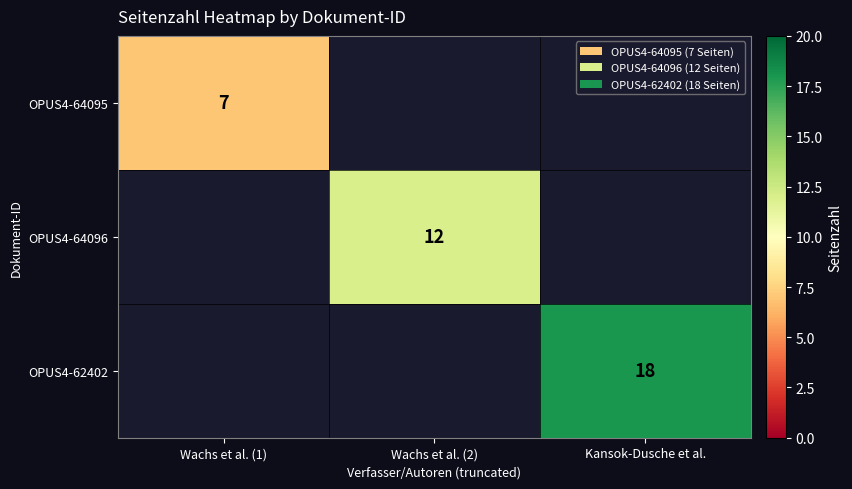

How many data points does each series have?

3